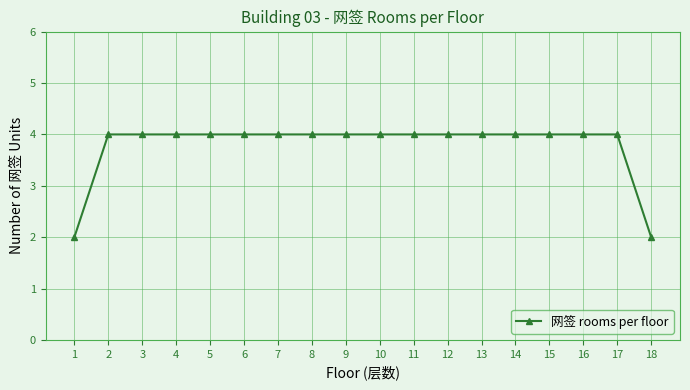

Reading left to right, transcribe all the data shown in this chart.

2	4	4	4	4	4	4	4	4	4	4	4	4	4	4	4	4	2